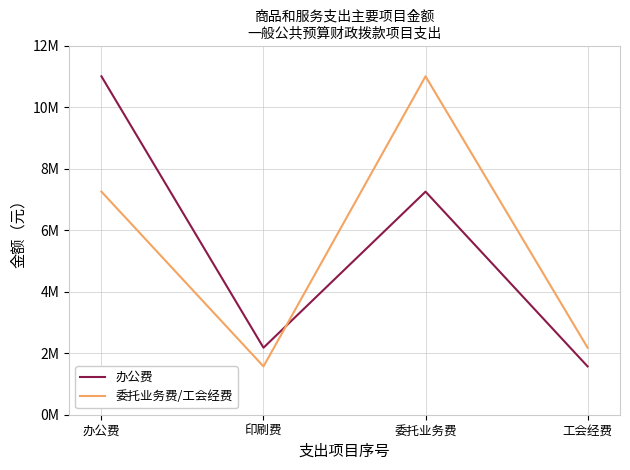

Which series has the largest total across all categories?

办公费